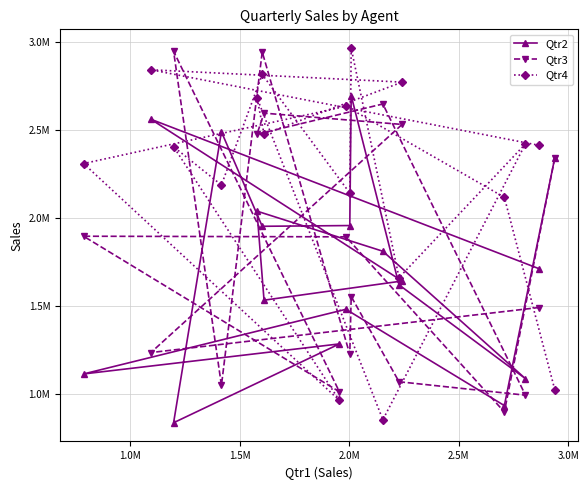

What are all the series names shown in the legend?

Qtr2, Qtr3, Qtr4